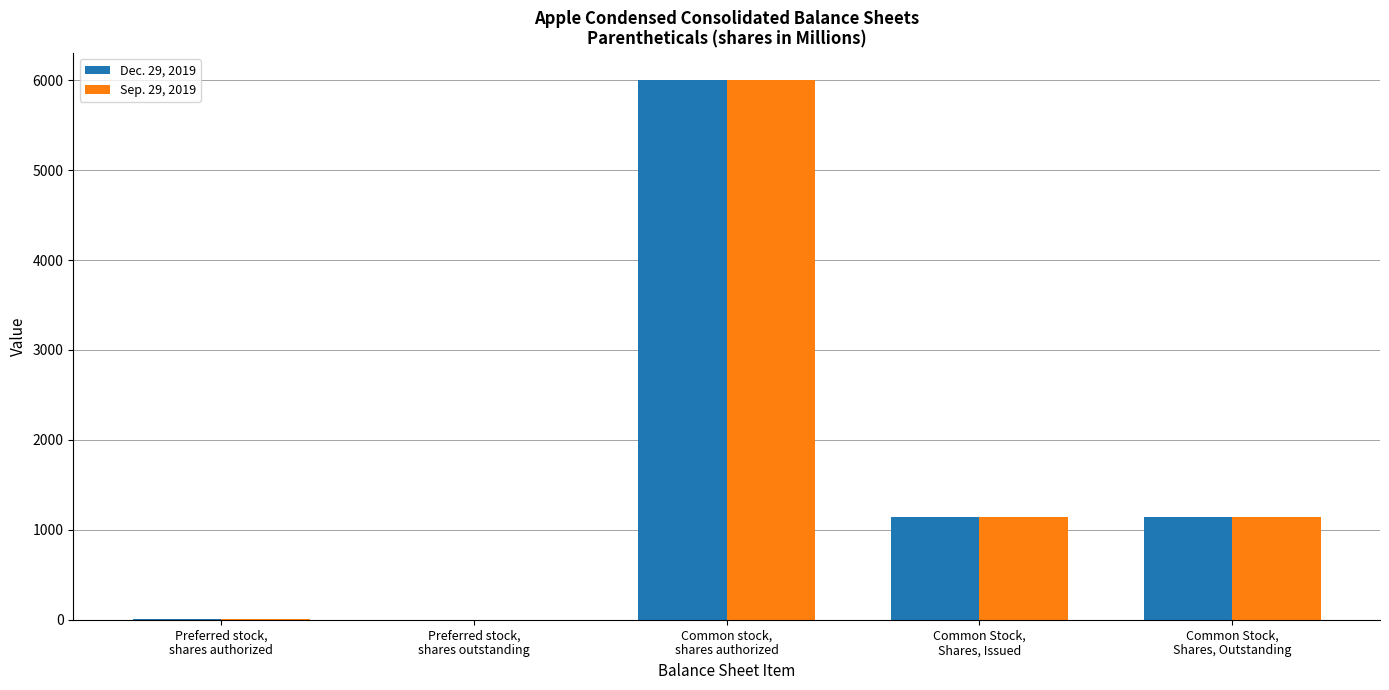

What are all the series names shown in the legend?

Dec. 29, 2019, Sep. 29, 2019